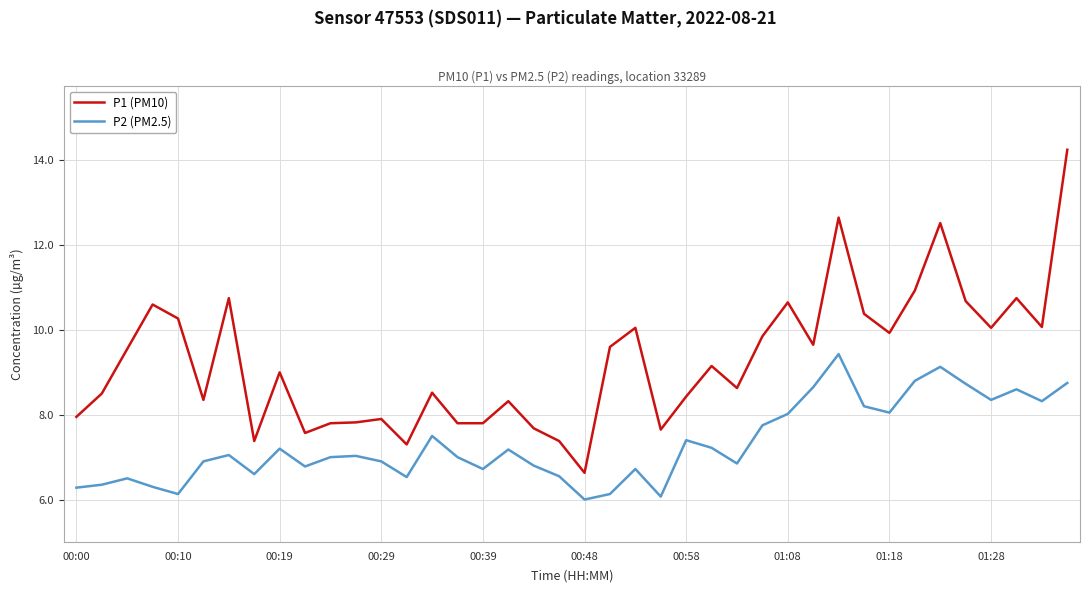

List the series in order of their overall mean, highest first.

P1 (PM10), P2 (PM2.5)